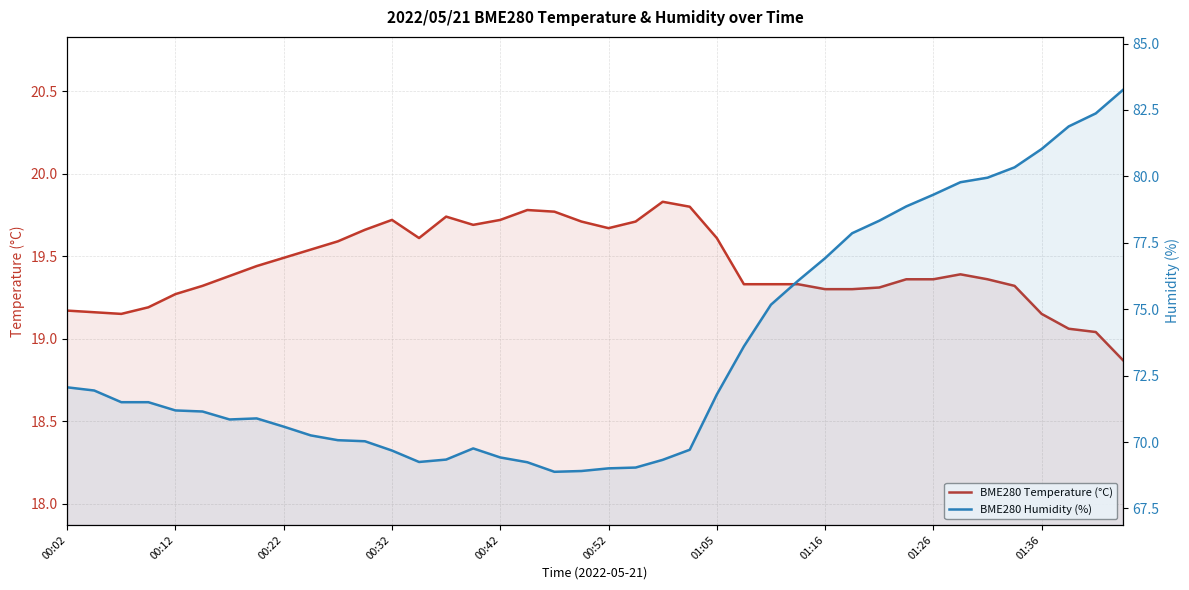

How many categories are shown in the chart?

40